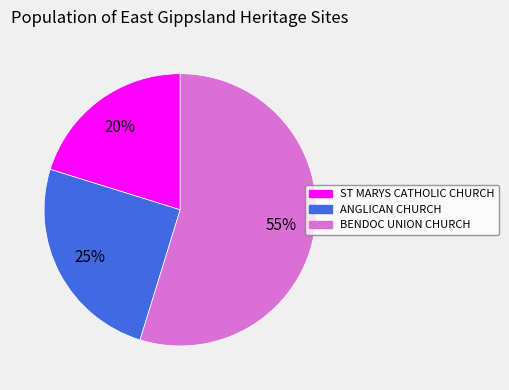

To the nearest percent, what is the combined percentage of ANGLICAN CHURCH and BENDOC UNION CHURCH?

80%